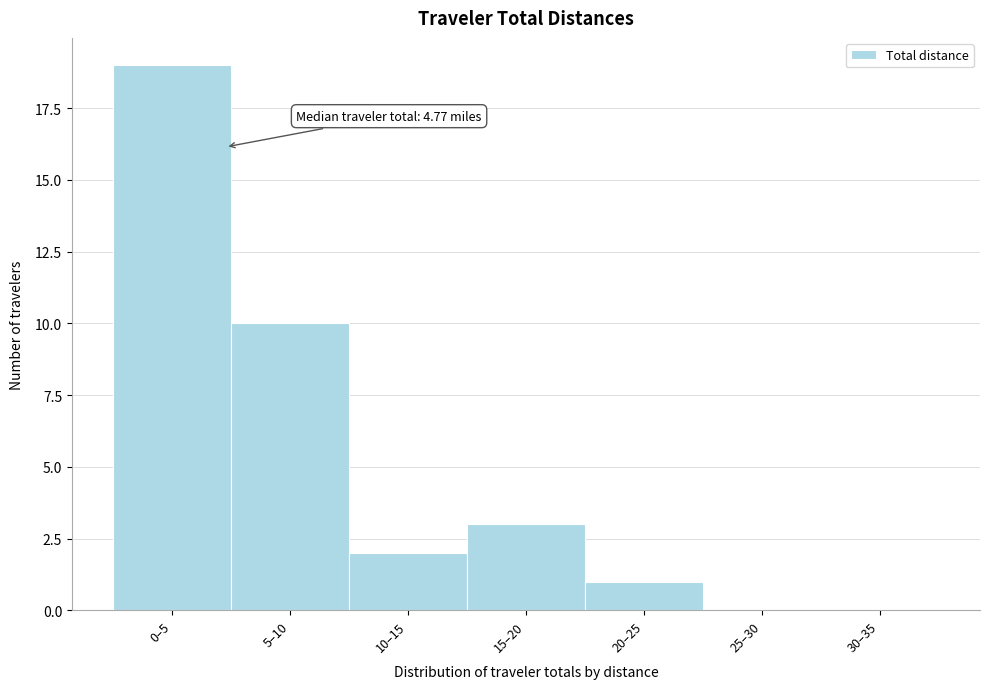

Reading left to right, what are all the values shown in this chart?

0–5=19	5–10=10	10–15=2	15–20=3	20–25=1	25–30=0	30–35=0